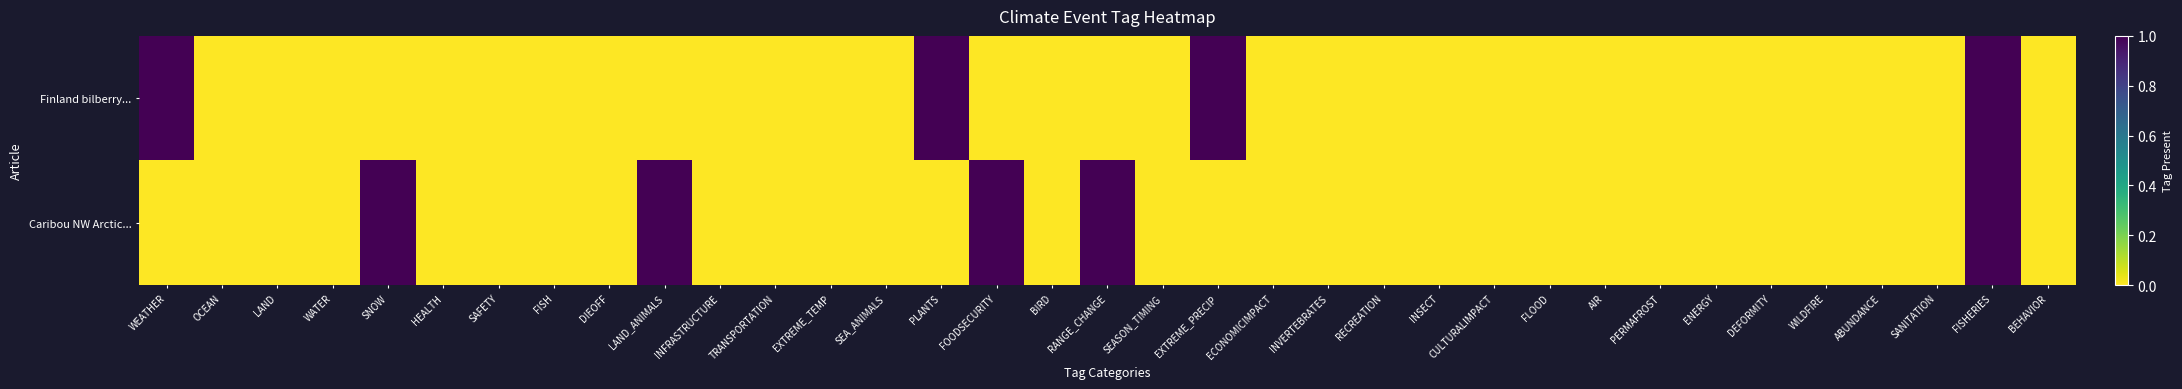

Reading left to right, transcribe all the data shown in this chart.

Finland bilberry...: WEATHER=1	OCEAN=0	LAND=0	WATER=0	SNOW=0	HEALTH=0	SAFETY=0	FISH=0	DIEOFF=0	LAND_ANIMALS=0	INFRASTRUCTURE=0	TRANSPORTATION=0	EXTREME_TEMP=0	SEA_ANIMALS=0	PLANTS=1	FOODSECURITY=0	BIRD=0	RANGE_CHANGE=0	SEASON_TIMING=0	EXTREME_PRECIP=1	ECONOMICIMPACT=0	INVERTEBRATES=0	RECREATION=0	INSECT=0	CULTURALIMPACT=0	FLOOD=0	AIR=0	PERMAFROST=0	ENERGY=0	DEFORMITY=0	WILDFIRE=0	ABUNDANCE=0	SANITATION=0	FISHERIES=1	BEHAVIOR=0
Caribou NW Arctic...: WEATHER=0	OCEAN=0	LAND=0	WATER=0	SNOW=1	HEALTH=0	SAFETY=0	FISH=0	DIEOFF=0	LAND_ANIMALS=1	INFRASTRUCTURE=0	TRANSPORTATION=0	EXTREME_TEMP=0	SEA_ANIMALS=0	PLANTS=0	FOODSECURITY=1	BIRD=0	RANGE_CHANGE=1	SEASON_TIMING=0	EXTREME_PRECIP=0	ECONOMICIMPACT=0	INVERTEBRATES=0	RECREATION=0	INSECT=0	CULTURALIMPACT=0	FLOOD=0	AIR=0	PERMAFROST=0	ENERGY=0	DEFORMITY=0	WILDFIRE=0	ABUNDANCE=0	SANITATION=0	FISHERIES=1	BEHAVIOR=0